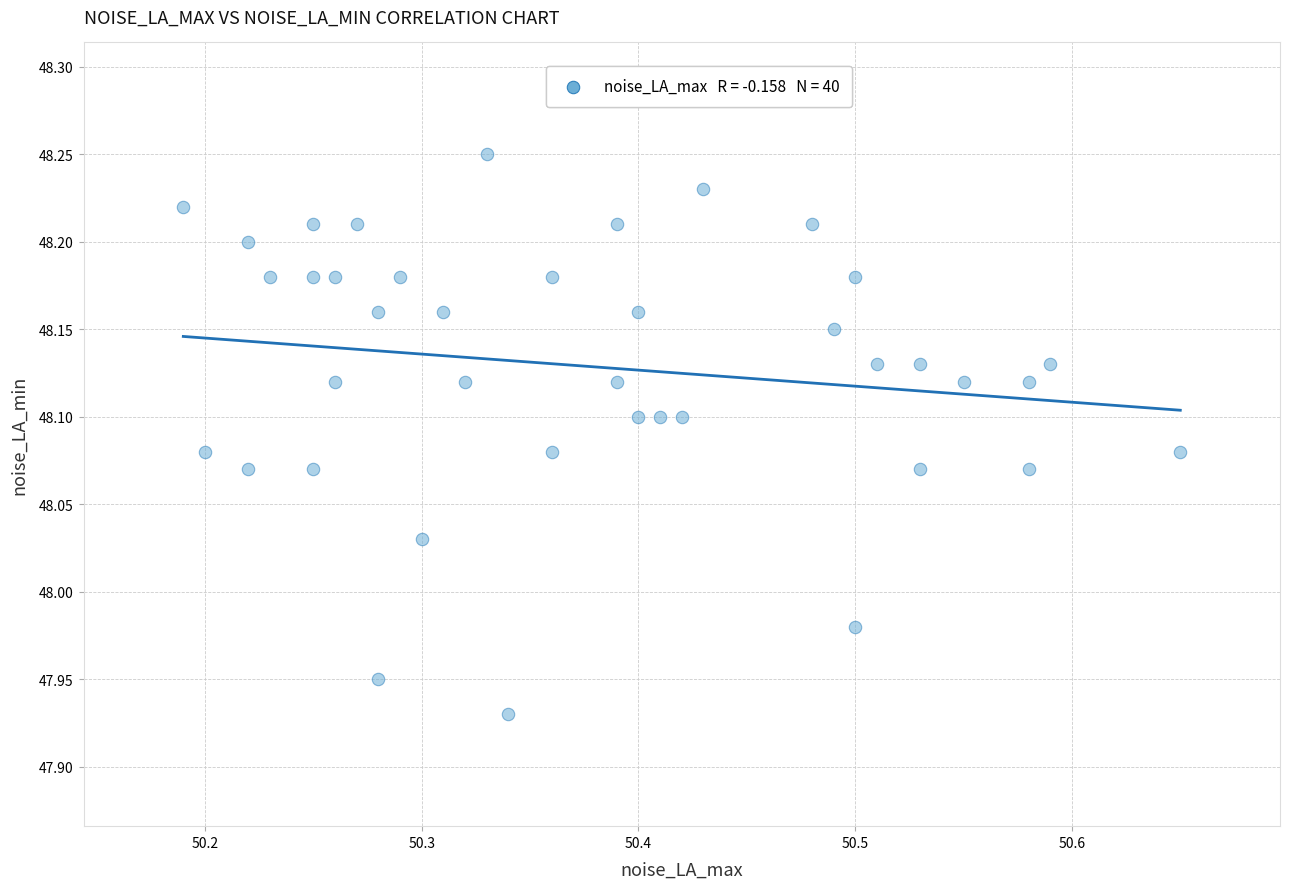

What is the range of X values (max minus min)?

0.5